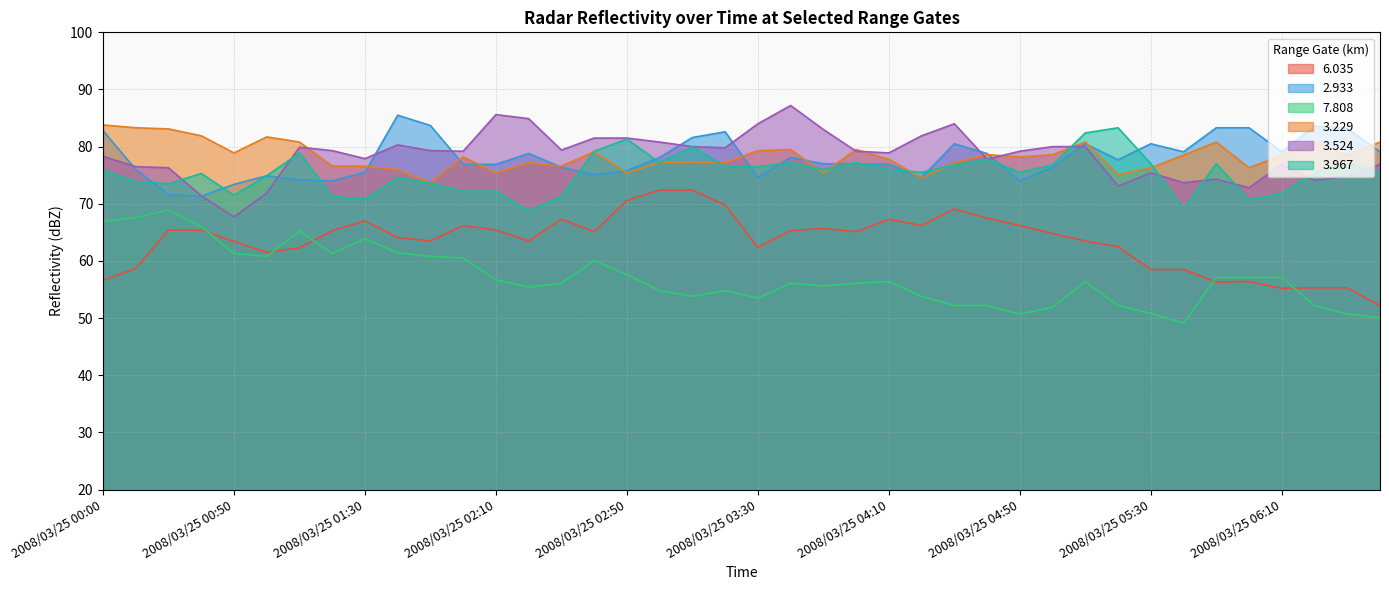

What is the greatest value displayed?

87.2